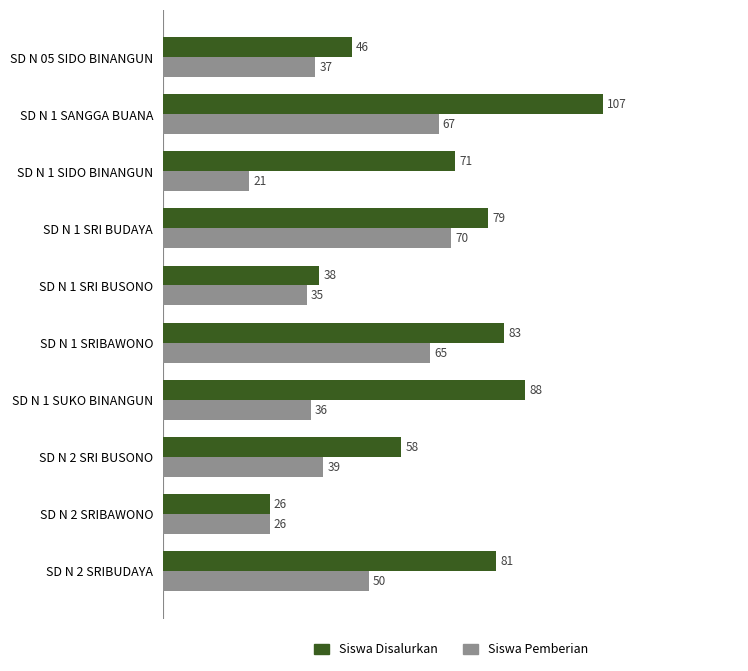

What is the greatest value displayed?

107